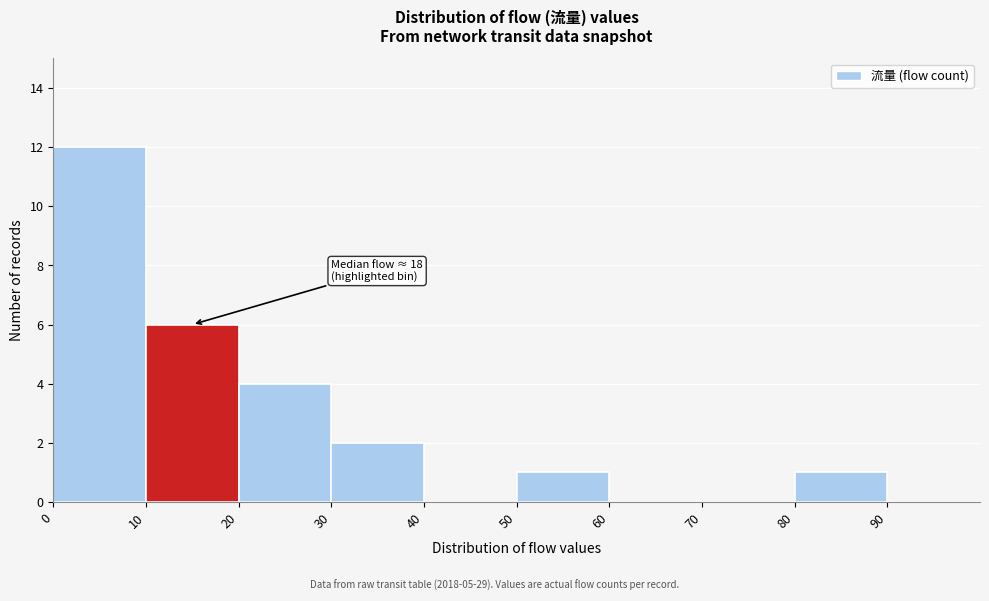

Over which range of the x-axis is the bar tallest?

0 to 10